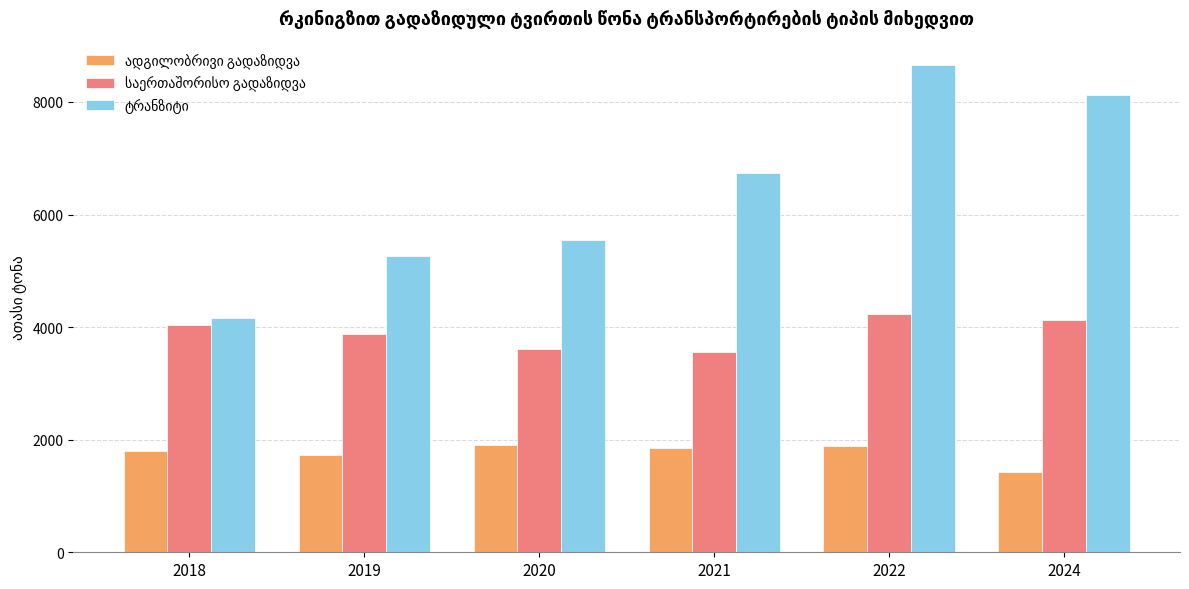

What is the greatest value displayed?

8655.3